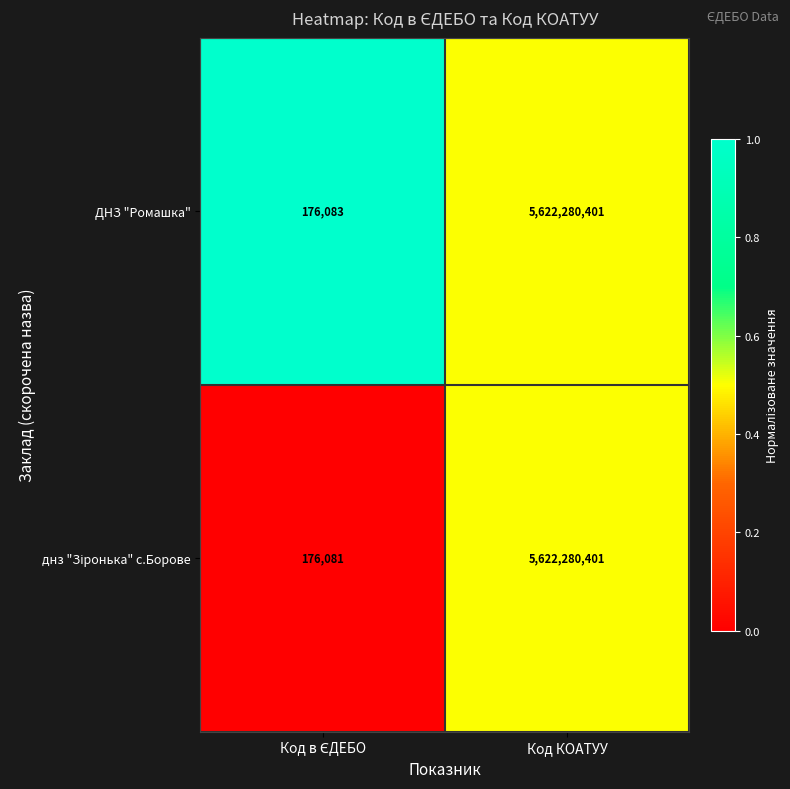

The value of ДНЗ "Ромашка" at Код КОАТУУ is 8121498984. True or false?

False